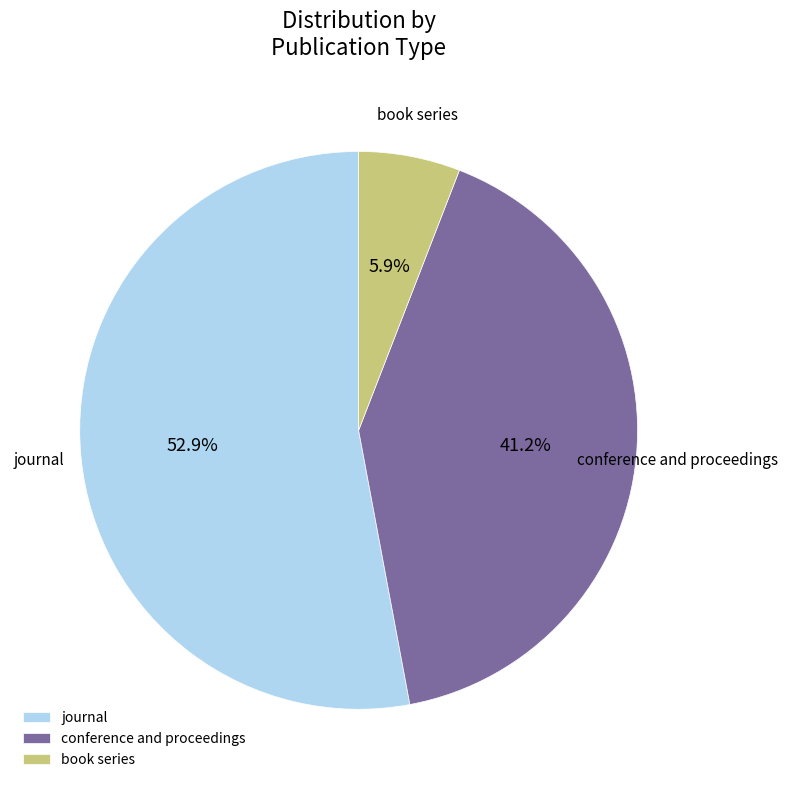

Combined, do journal and conference and proceedings account for over 50%?

Yes